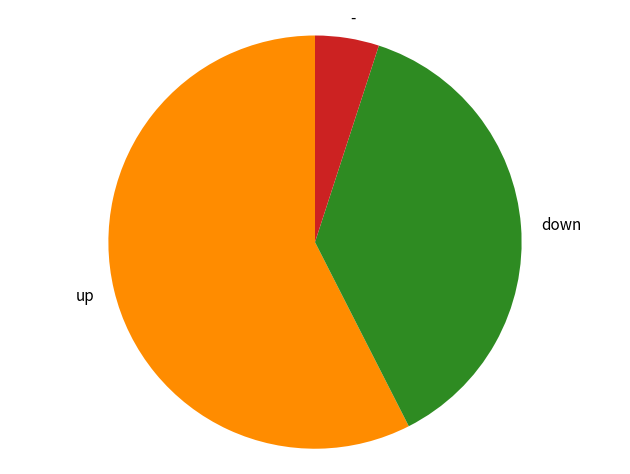

Combined, do - and down account for over 50%?

No